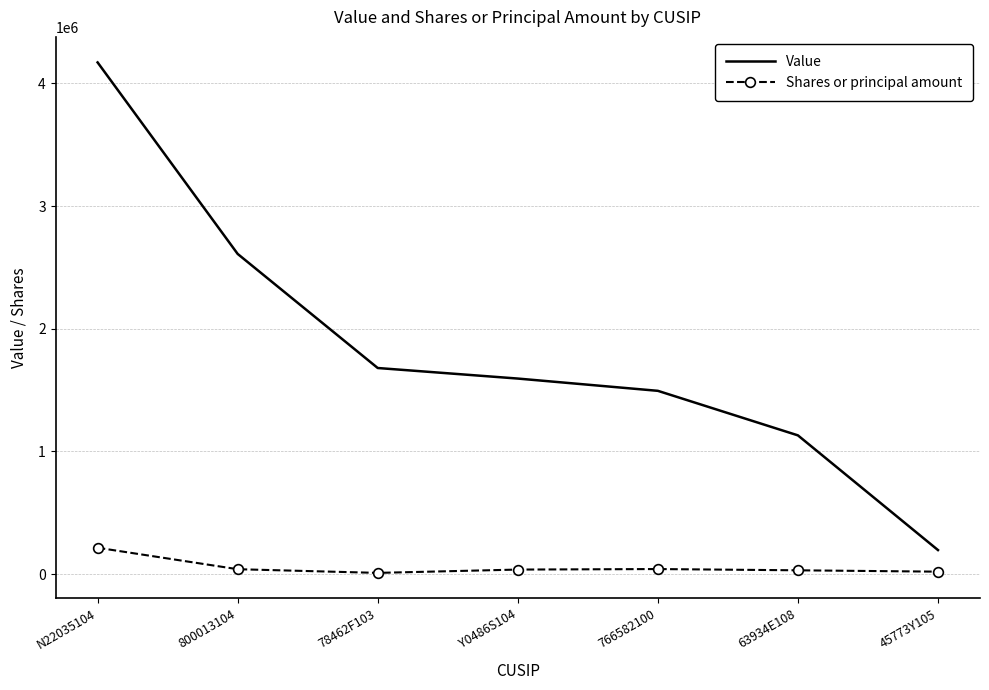

At which category is the sum across all series the highest?

N22035104